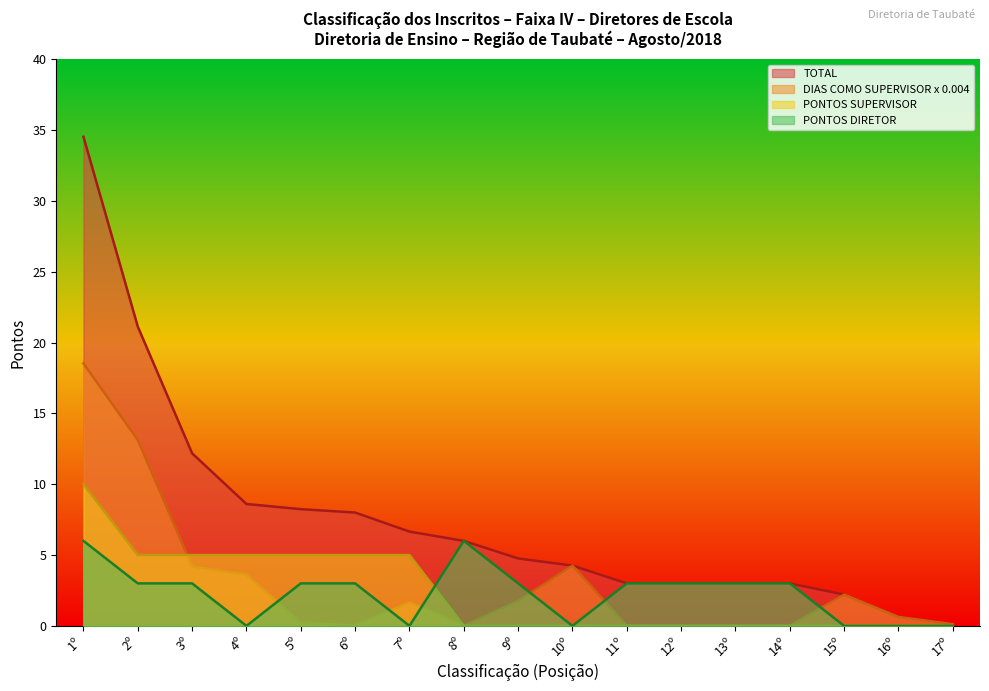

Where is PONTOS DIRETOR nearest to the value 3?

2º